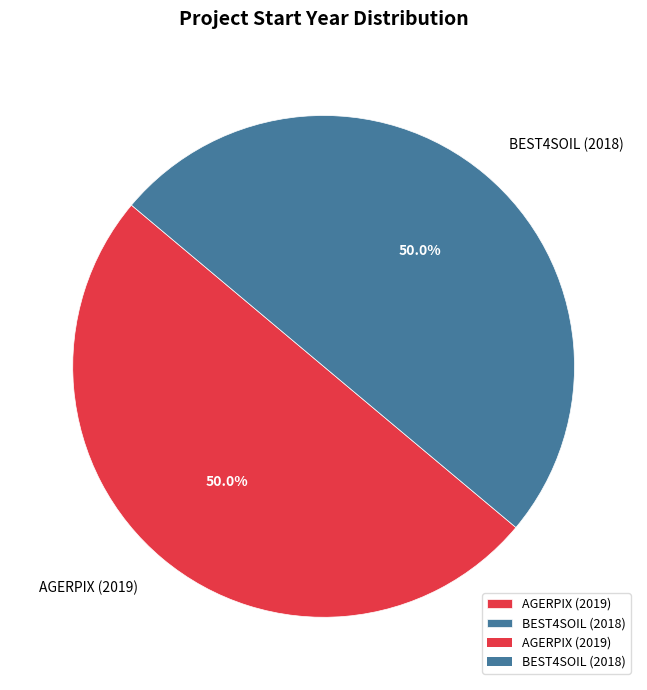

Approximately how many times larger is the value at BEST4SOIL (2018) compared to AGERPIX (2019)?

1.0